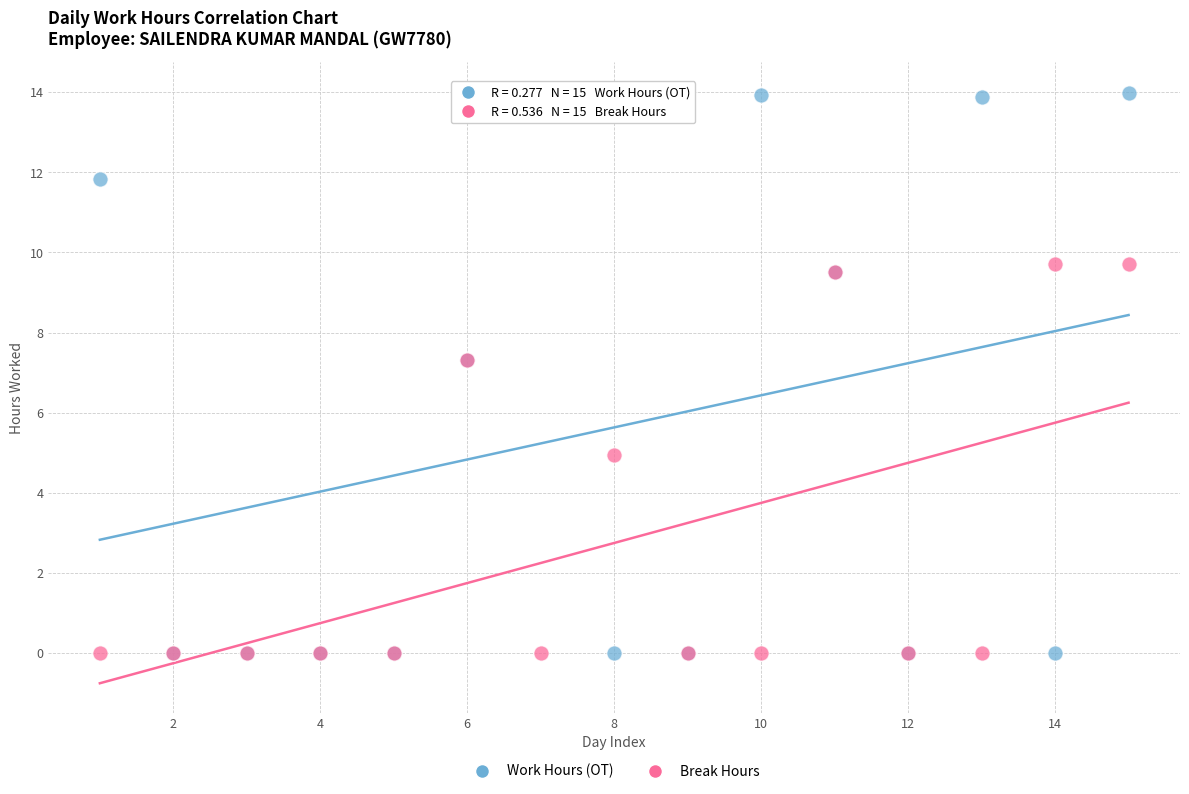

In the Break Hours series, what Y value is closest to 4?

5.0